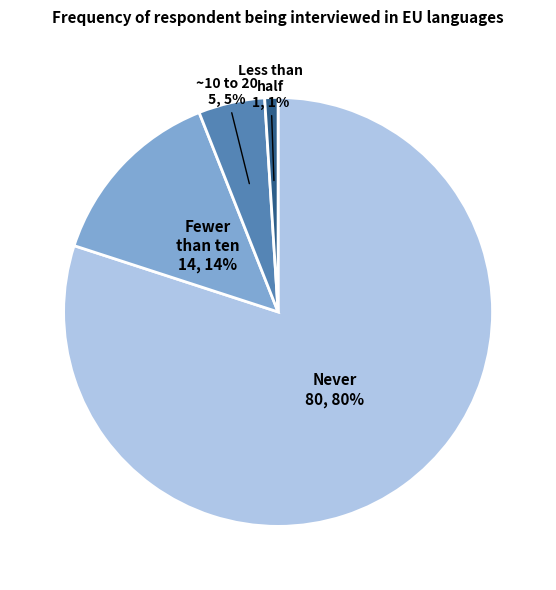

Is there a majority slice in this chart?

Yes